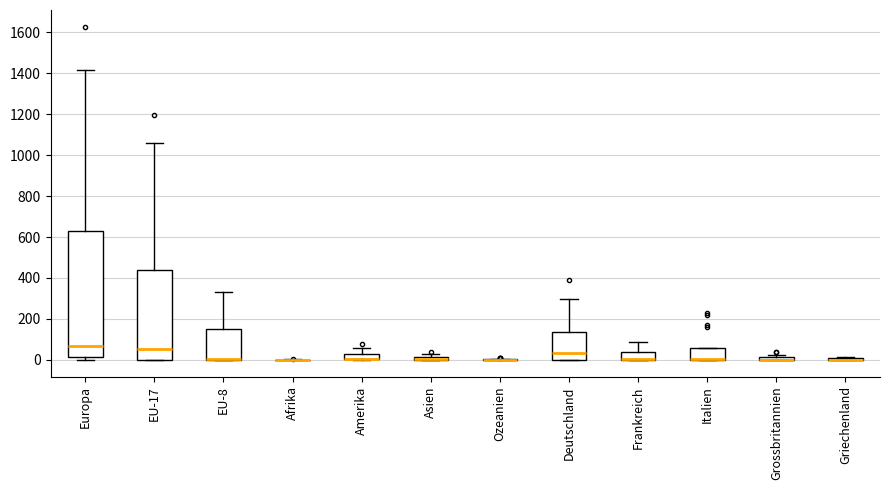

Which box is the tallest, from its lower edge to its upper edge?

Europa